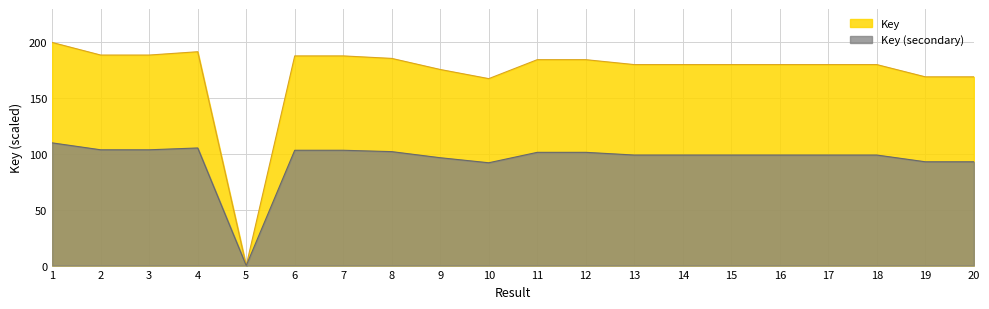

How many data points does each series have?

20